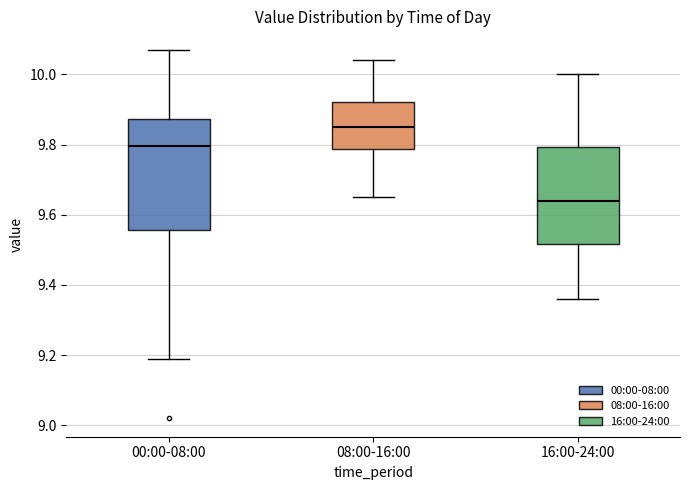

Reading left to right, read every box against the y-axis: the position of its median line, the range the box covers, and the ends of its whiskers. The values are not printed on the chart, so give them approximately, as read against the axis.

00:00-08:00: median 9.80, box 9.56 to 9.88, whiskers 9.20 to 10.08
08:00-16:00: median 9.86, box 9.78 to 9.92, whiskers 9.66 to 10.04
16:00-24:00: median 9.64, box 9.52 to 9.80, whiskers 9.36 to 10.00